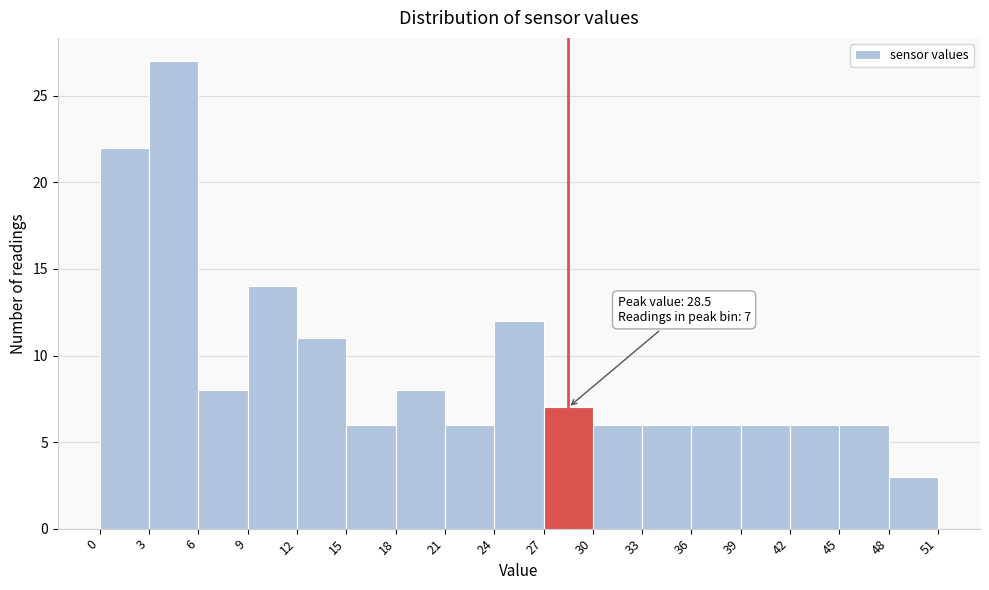

Over which range of the x-axis is the bar tallest?

3 to 6